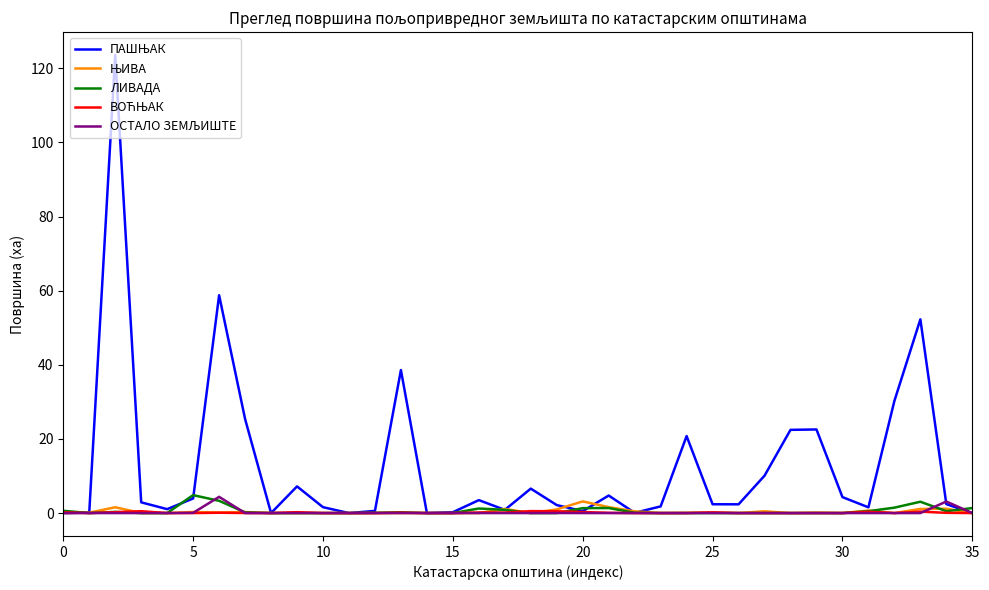

What is the maximum value shown in the chart?

123.6